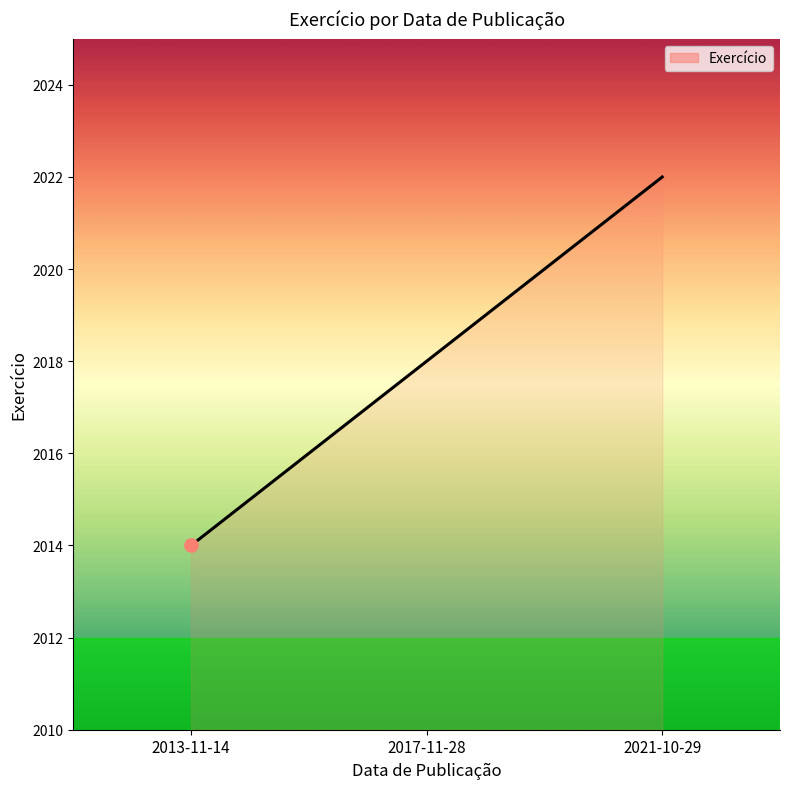

What is the ratio of the value at 2013-11-14 to the value at 2017-11-28?

1.0